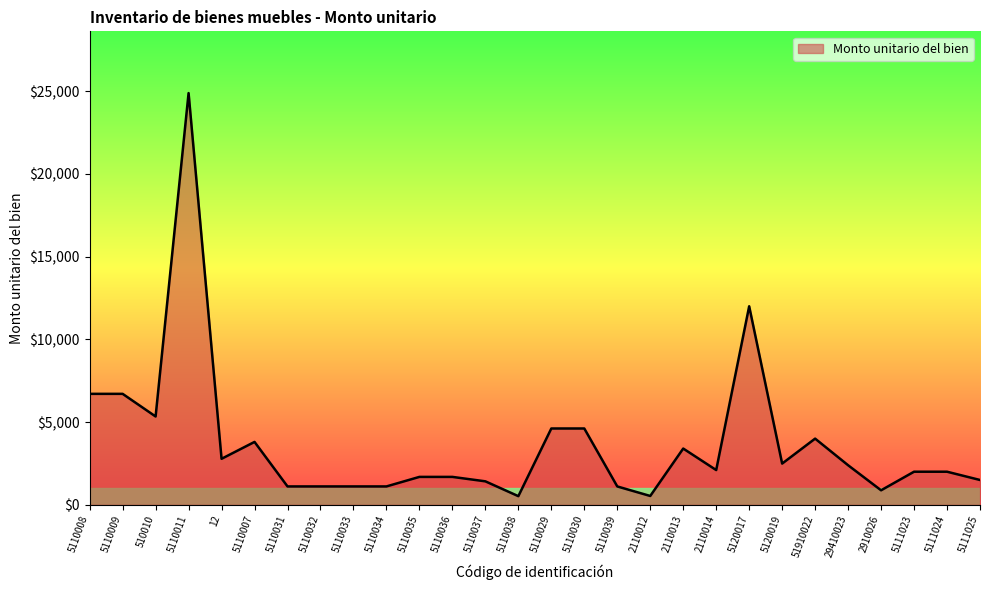

What position from the left is 2110012?

18